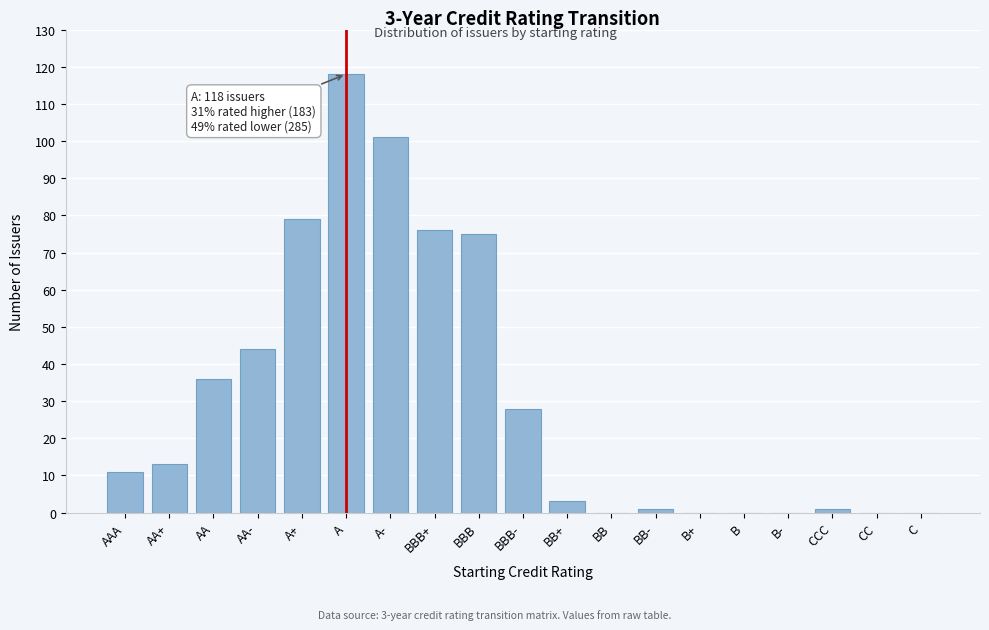

Reading left to right, what are all the values shown in this chart?

AAA=11	AA+=13	AA=36	AA-=44	A+=79	A=118	A-=101	BBB+=76	BBB=75	BBB-=28	BB+=3	BB=0	BB-=1	B+=0	B=0	B-=0	CCC=1	CC=0	C=0